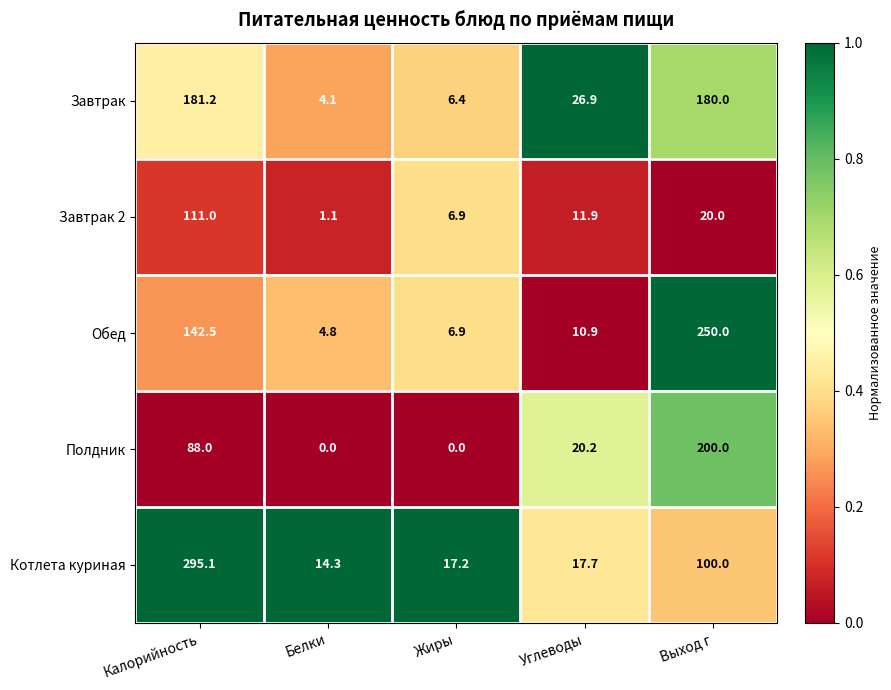

What is the greatest value displayed?

295.1